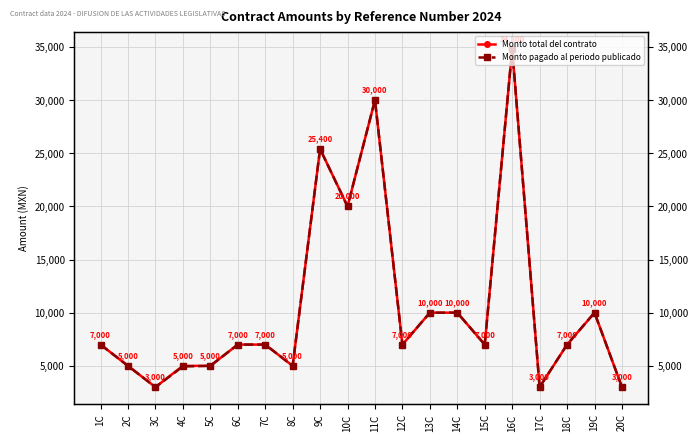

Does the chart have visible grid lines?

Yes